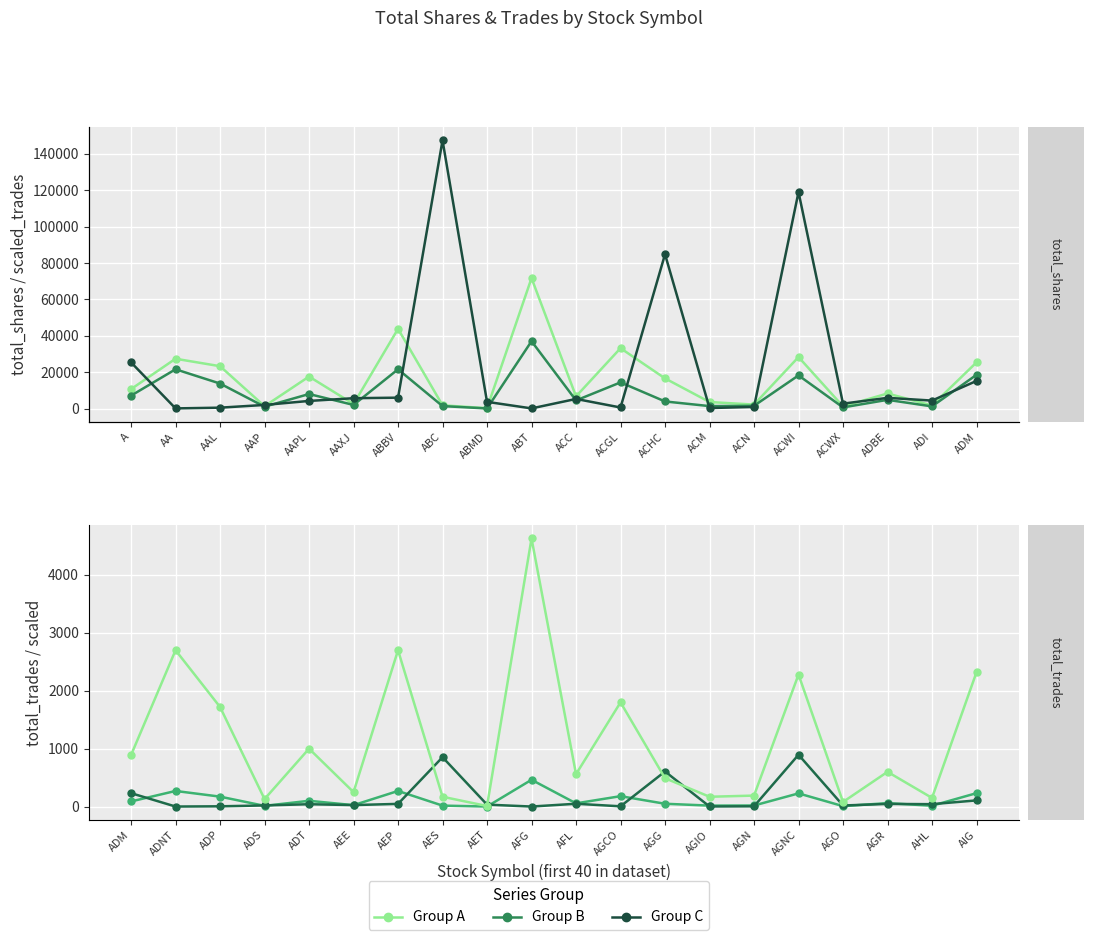

How many categories are shown in the chart?

20